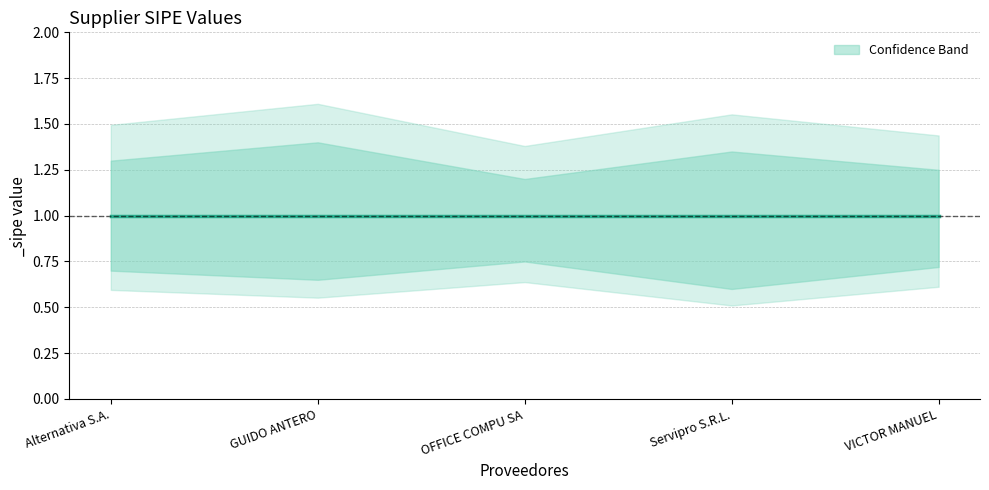

What is the approximate value of _sipe_upper at OFFICE COMPU SA?

1.2